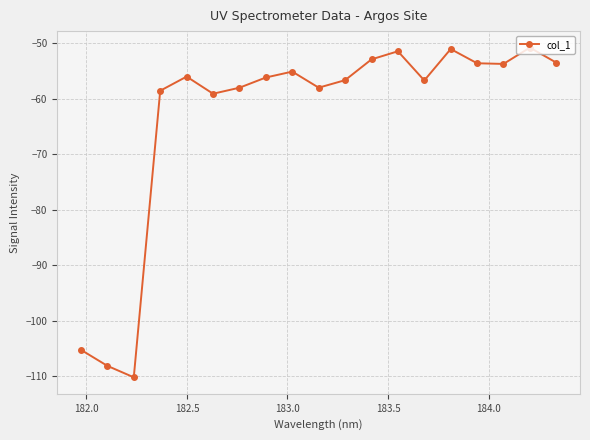

What is the average value?

-63.4